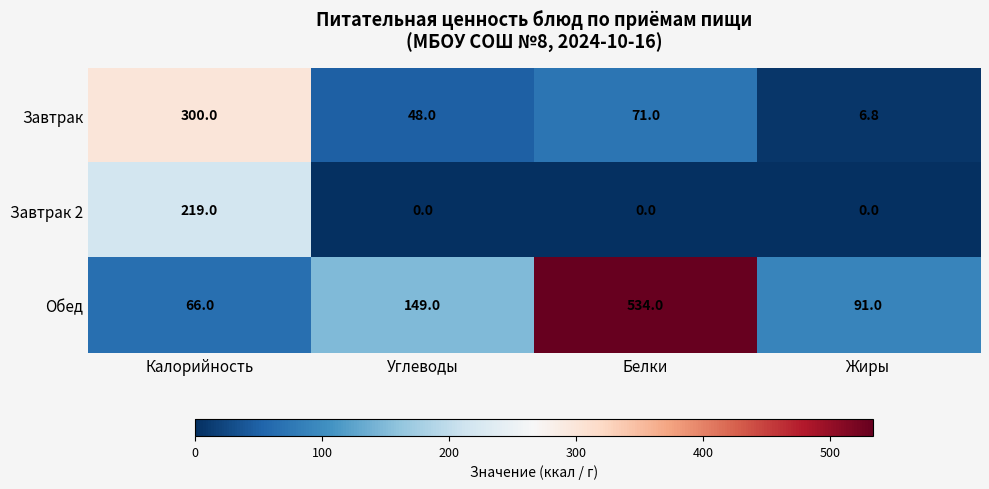

What is the difference between the second highest and second lowest values in the Обед series?

58.0